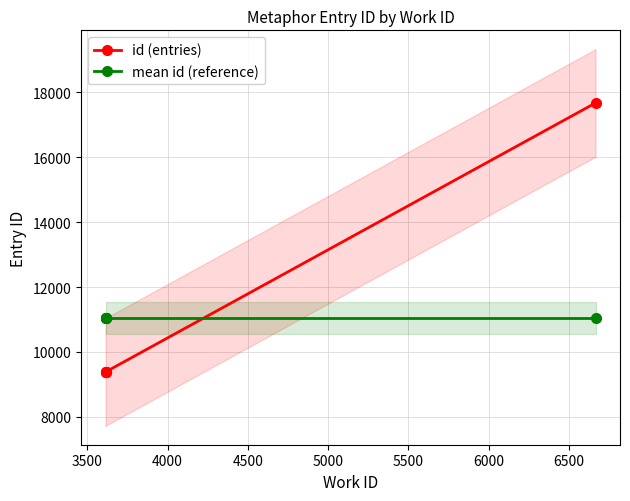

Rank the series by their maximum value, from lowest to highest.

mean id (reference), id (entries)